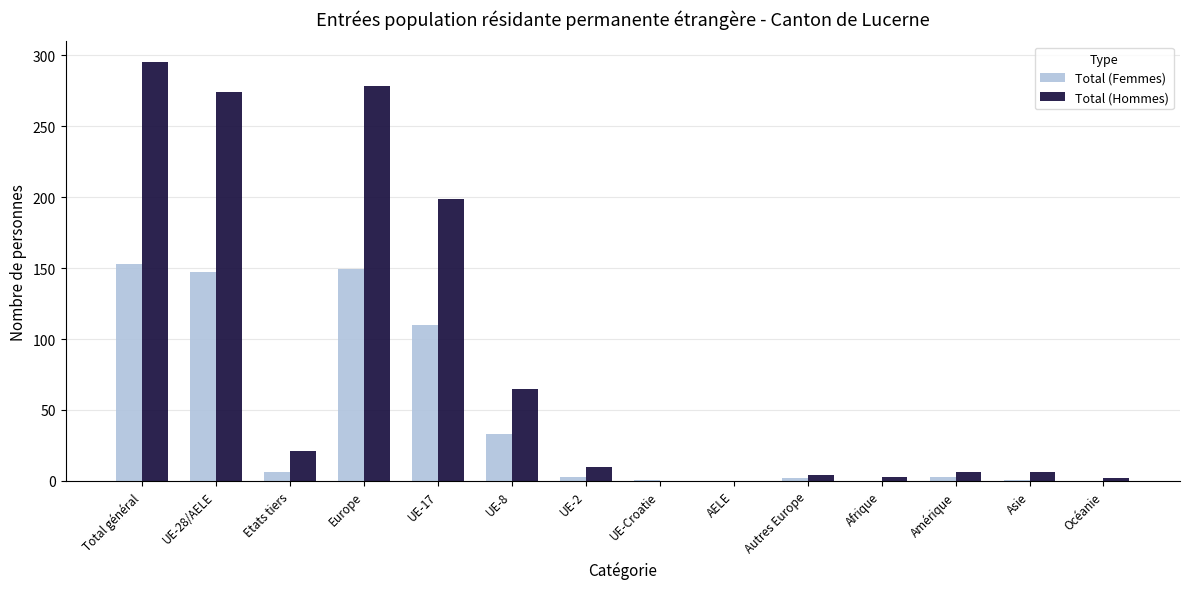

At which label does Total (Femmes) first exceed 3?

Total général